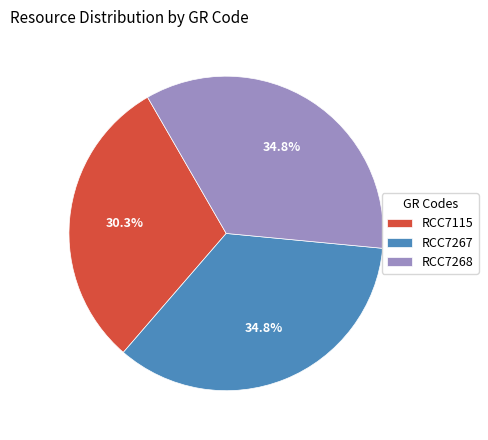

To the nearest percent, what is the average slice percentage?

33%